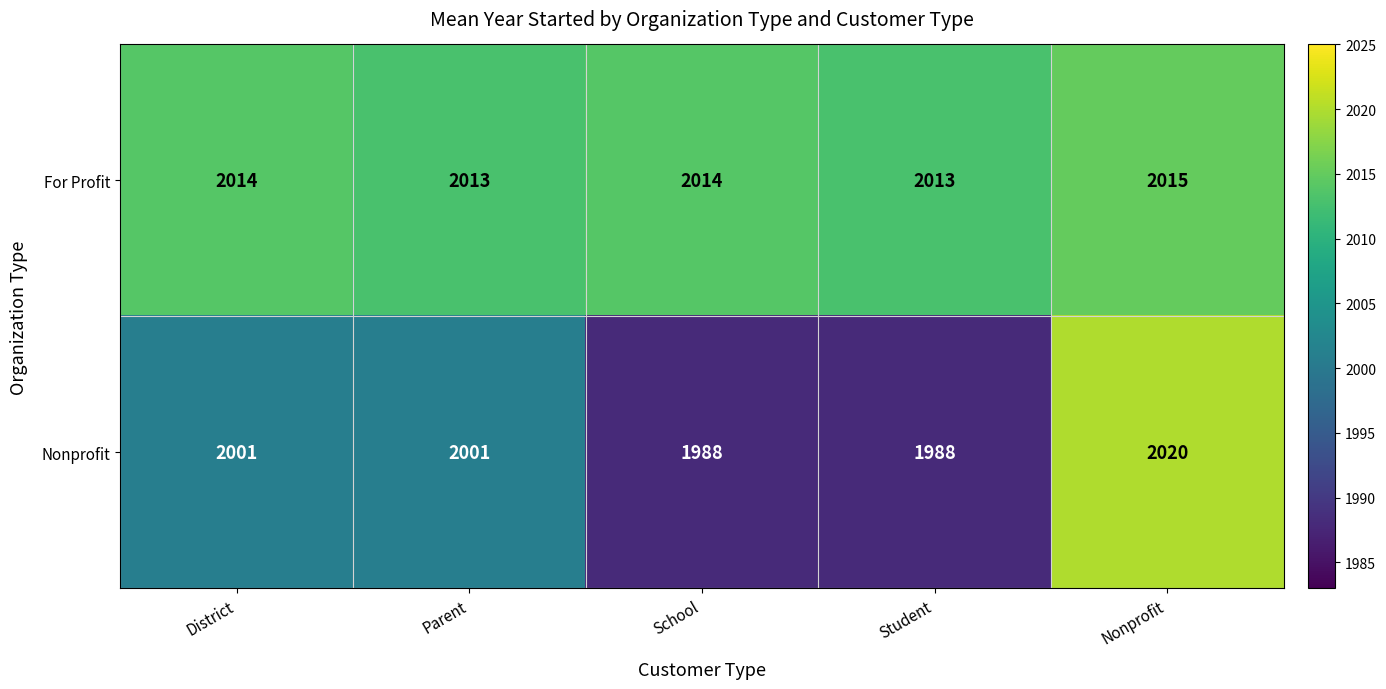

Reading right to left, what are all the values shown in this chart?

For Profit: 2015	2013	2014	2013	2014
Nonprofit: 2020	1988	1988	2001	2001